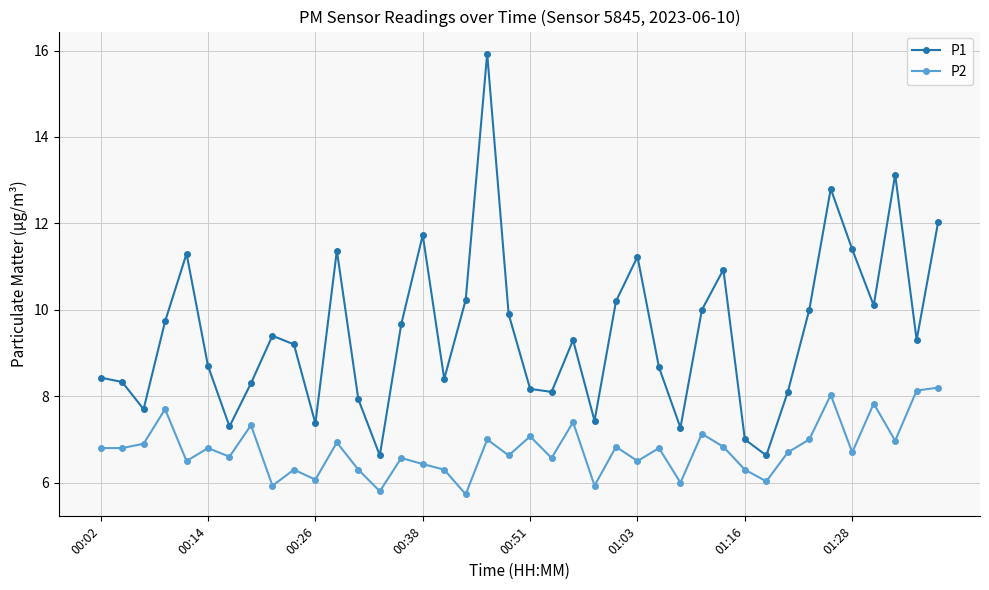

Which series has the widest spread of values?

P1